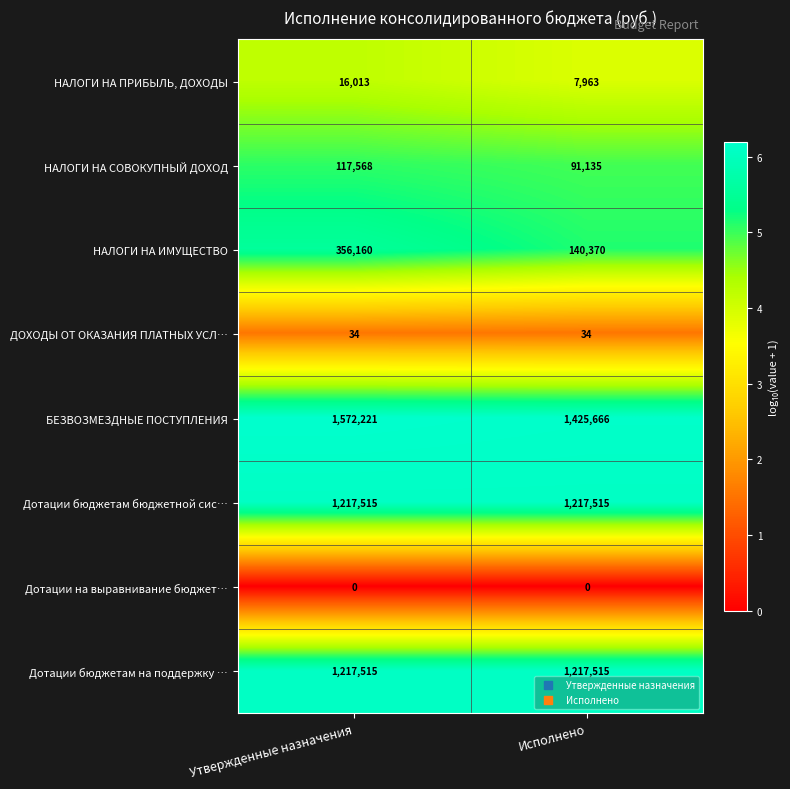

What is the average value of the НАЛОГИ НА СОВОКУПНЫЙ ДОХОД series?

104352